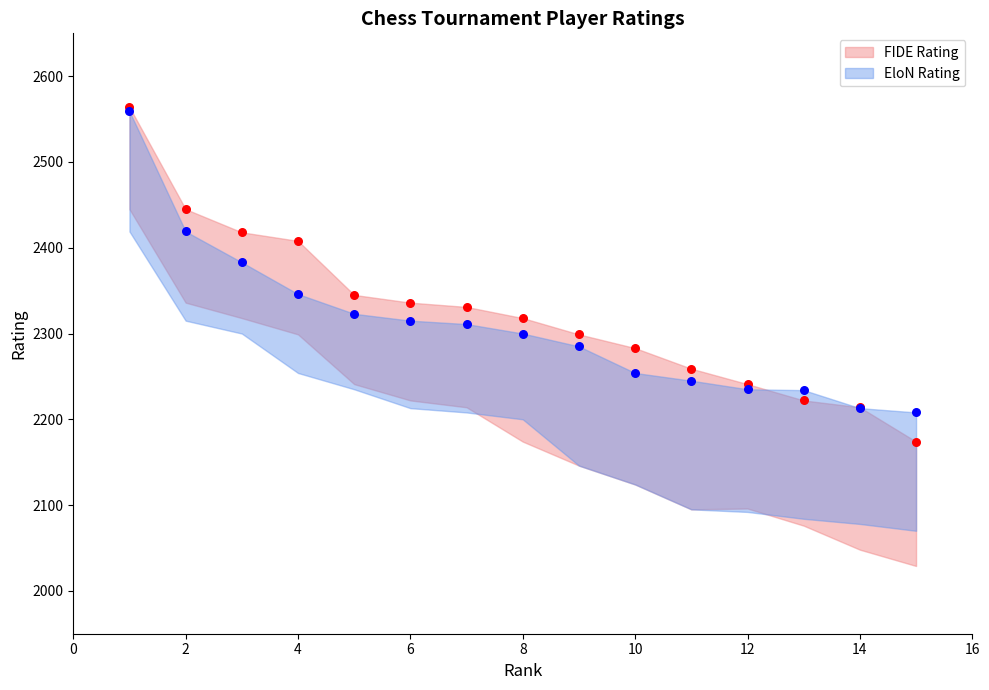

What are all the series names shown in the legend?

FIDE Rating, EloN Rating